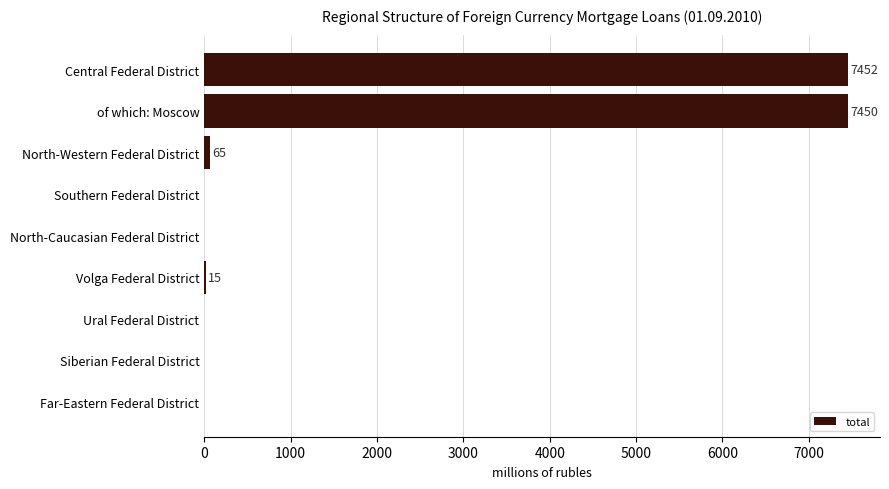

What is the change in value from of which: Moscow to Southern Federal District?

-7450